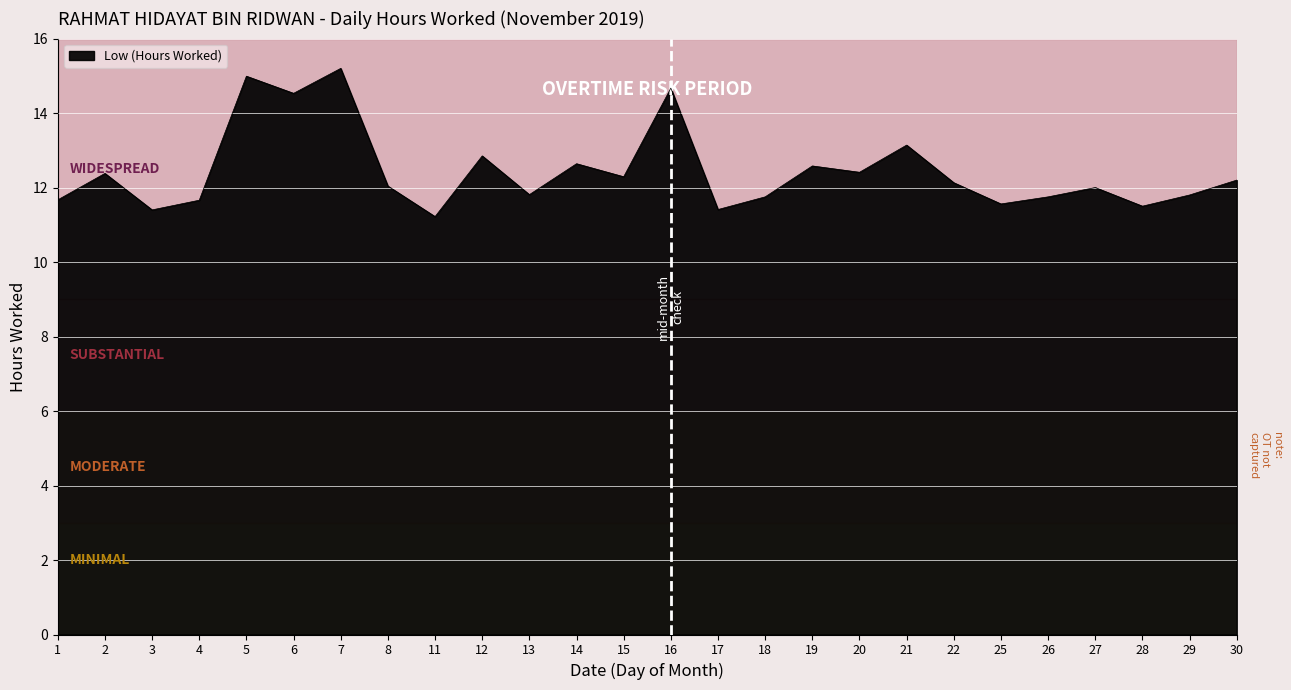

What is the difference between the maximum and minimum values?

4.0